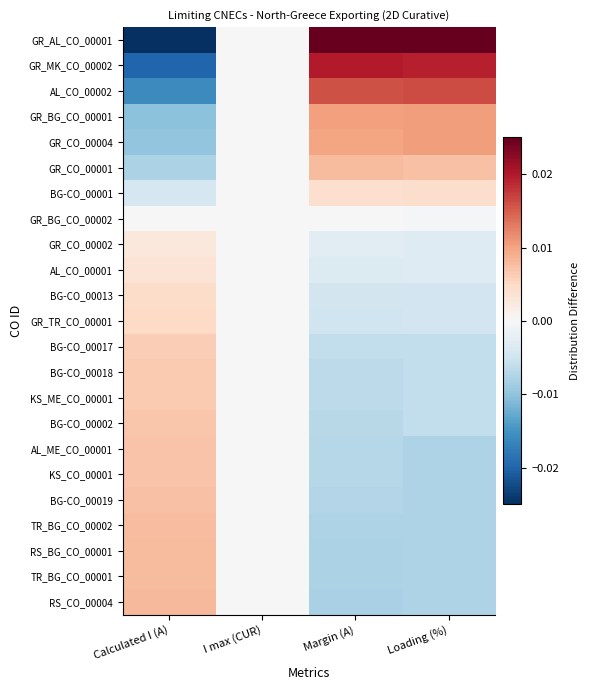

Reading left to right, extract all data points from this chart.

GR_AL_CO_00001: Calculated I (A)=-0.0	I max (CUR)=0.0	Margin (A)=0.0	Loading (%)=0.0
GR_MK_CO_00002: Calculated I (A)=-0.0	I max (CUR)=0.0	Margin (A)=0.0	Loading (%)=0.0
AL_CO_00002: Calculated I (A)=-0.0	I max (CUR)=0.0	Margin (A)=0.0	Loading (%)=0.0
GR_BG_CO_00001: Calculated I (A)=-0.0	I max (CUR)=0.0	Margin (A)=0.0	Loading (%)=0.0
GR_CO_00004: Calculated I (A)=-0.0	I max (CUR)=0.0	Margin (A)=0.0	Loading (%)=0.0
GR_CO_00001: Calculated I (A)=-0.0	I max (CUR)=0.0	Margin (A)=0.0	Loading (%)=0.0
BG-CO_00001: Calculated I (A)=-0.0	I max (CUR)=0.0	Margin (A)=0.0	Loading (%)=0.0
GR_BG_CO_00002: Calculated I (A)=0.0	I max (CUR)=0.0	Margin (A)=-0.0	Loading (%)=-0.0
GR_CO_00002: Calculated I (A)=0.0	I max (CUR)=0.0	Margin (A)=-0.0	Loading (%)=-0.0
AL_CO_00001: Calculated I (A)=0.0	I max (CUR)=0.0	Margin (A)=-0.0	Loading (%)=-0.0
BG-CO_00013: Calculated I (A)=0.0	I max (CUR)=0.0	Margin (A)=-0.0	Loading (%)=-0.0
GR_TR_CO_00001: Calculated I (A)=0.0	I max (CUR)=0.0	Margin (A)=-0.0	Loading (%)=-0.0
BG-CO_00017: Calculated I (A)=0.0	I max (CUR)=0.0	Margin (A)=-0.0	Loading (%)=-0.0
BG-CO_00018: Calculated I (A)=0.0	I max (CUR)=0.0	Margin (A)=-0.0	Loading (%)=-0.0
KS_ME_CO_00001: Calculated I (A)=0.0	I max (CUR)=0.0	Margin (A)=-0.0	Loading (%)=-0.0
BG-CO_00002: Calculated I (A)=0.0	I max (CUR)=0.0	Margin (A)=-0.0	Loading (%)=-0.0
AL_ME_CO_00001: Calculated I (A)=0.0	I max (CUR)=0.0	Margin (A)=-0.0	Loading (%)=-0.0
KS_CO_00001: Calculated I (A)=0.0	I max (CUR)=0.0	Margin (A)=-0.0	Loading (%)=-0.0
BG-CO_00019: Calculated I (A)=0.0	I max (CUR)=0.0	Margin (A)=-0.0	Loading (%)=-0.0
TR_BG_CO_00002: Calculated I (A)=0.0	I max (CUR)=0.0	Margin (A)=-0.0	Loading (%)=-0.0
RS_BG_CO_00001: Calculated I (A)=0.0	I max (CUR)=0.0	Margin (A)=-0.0	Loading (%)=-0.0
TR_BG_CO_00001: Calculated I (A)=0.0	I max (CUR)=0.0	Margin (A)=-0.0	Loading (%)=-0.0
RS_CO_00004: Calculated I (A)=0.0	I max (CUR)=0.0	Margin (A)=-0.0	Loading (%)=-0.0